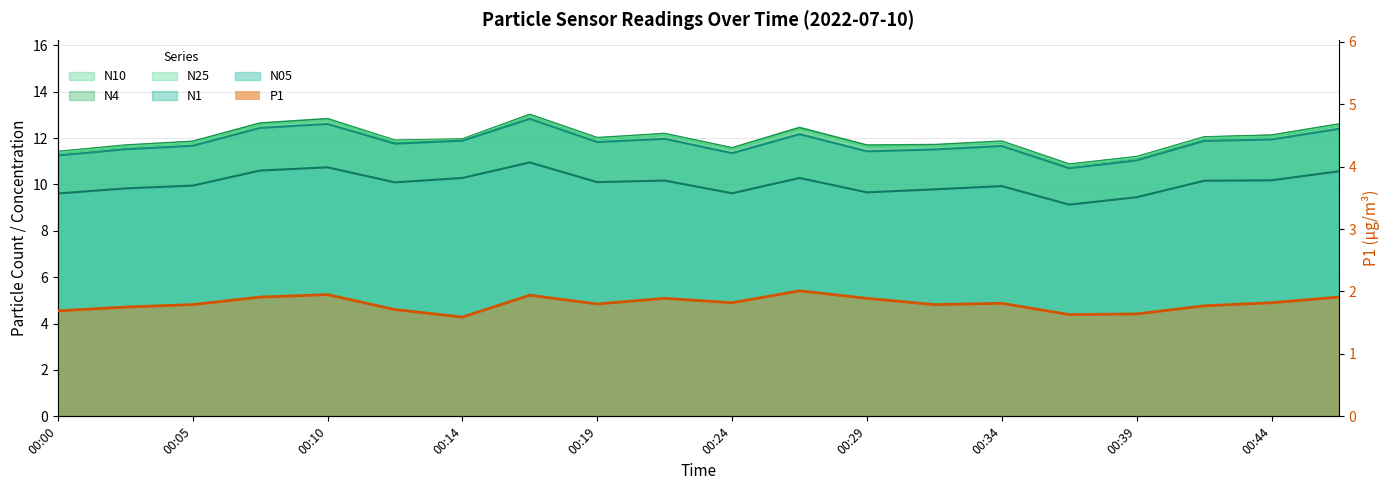

Where does the N1 series first go above 11?

00:00